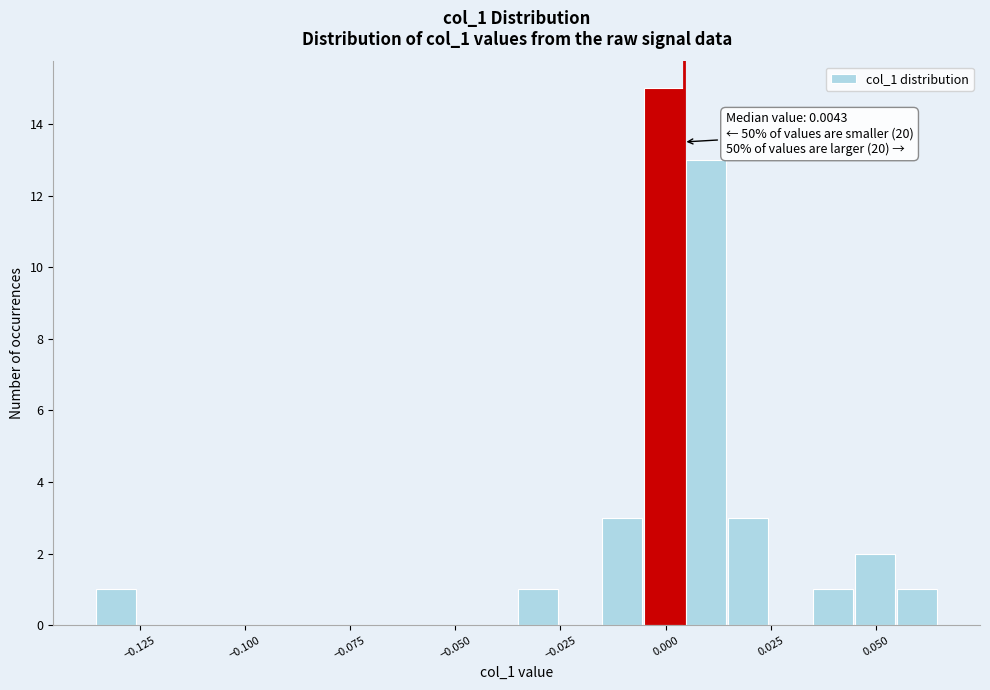

Read against the x-axis, roughly where is the centre of the tallest bar?

0.000